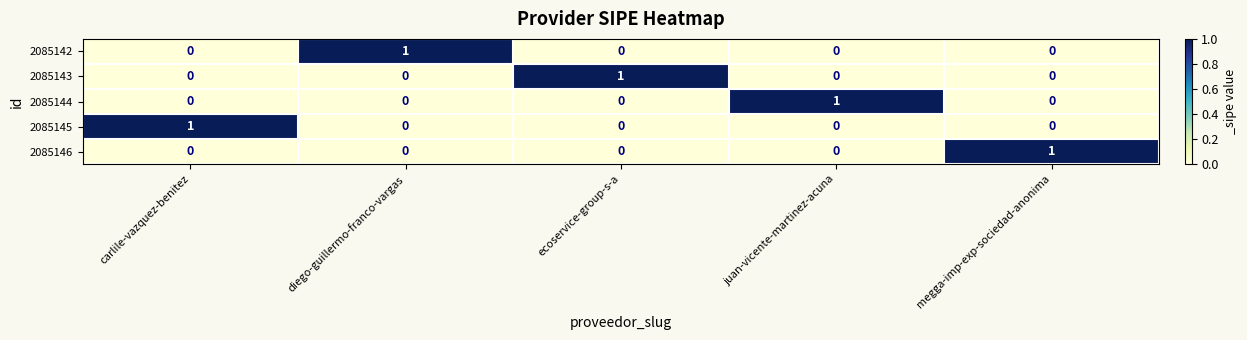

What is the maximum value shown in the chart?

1